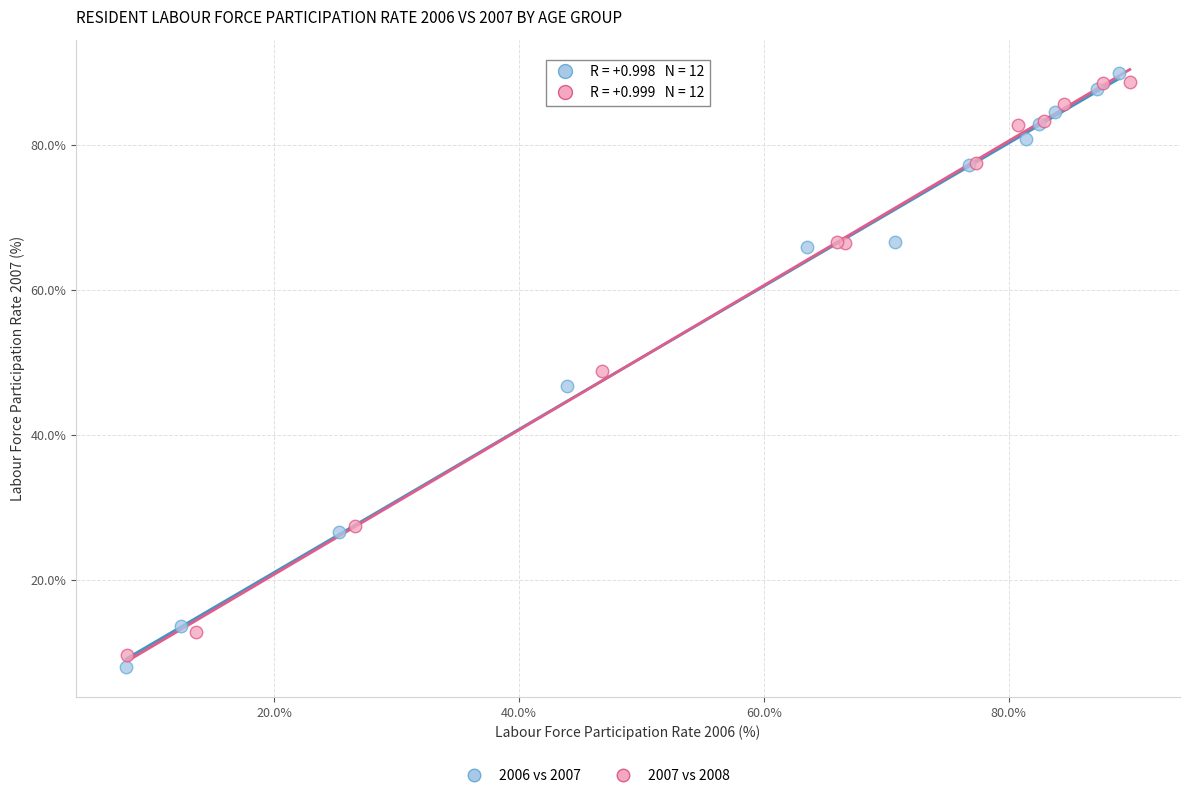

Which series has the largest Y range (max minus min)?

2006 vs 2007